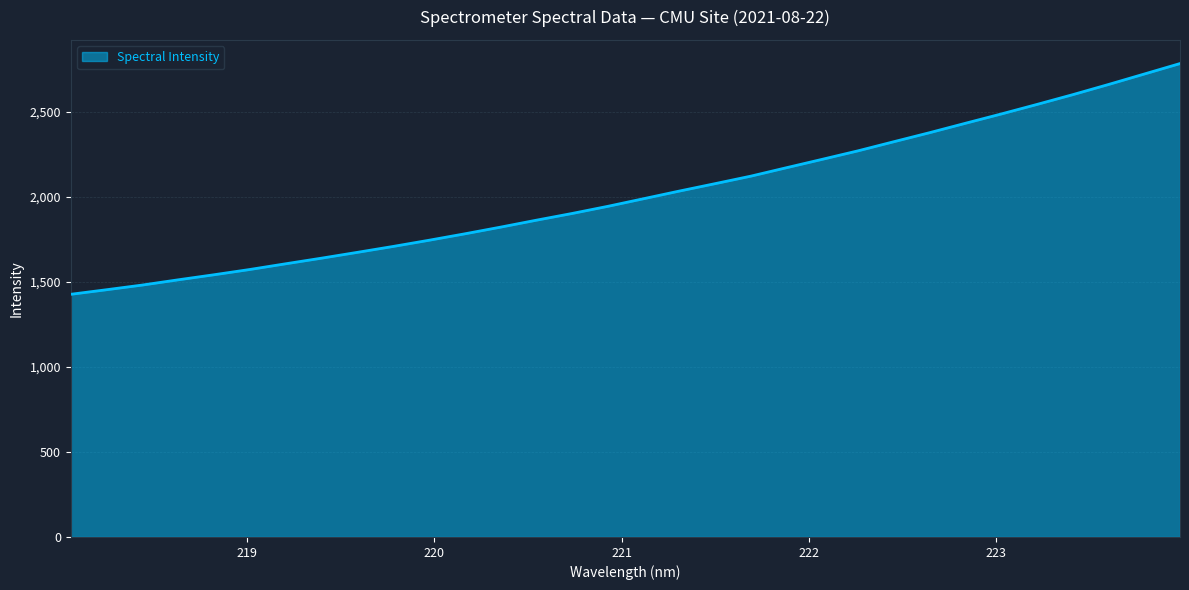

Reading left to right, extract all data points from this chart.

1427.1	1454.0	1481.5	1512.3	1542.0	1573.0	1606.5	1639.5	1673.7	1708.4	1744.8	1782.6	1821.9	1862.8	1902.4	1944.4	1989.2	2034.2	2077.9	2122.0	2171.8	2221.2	2271.1	2324.6	2377.8	2432.9	2487.5	2543.7	2601.1	2660.9	2722.4	2784.0